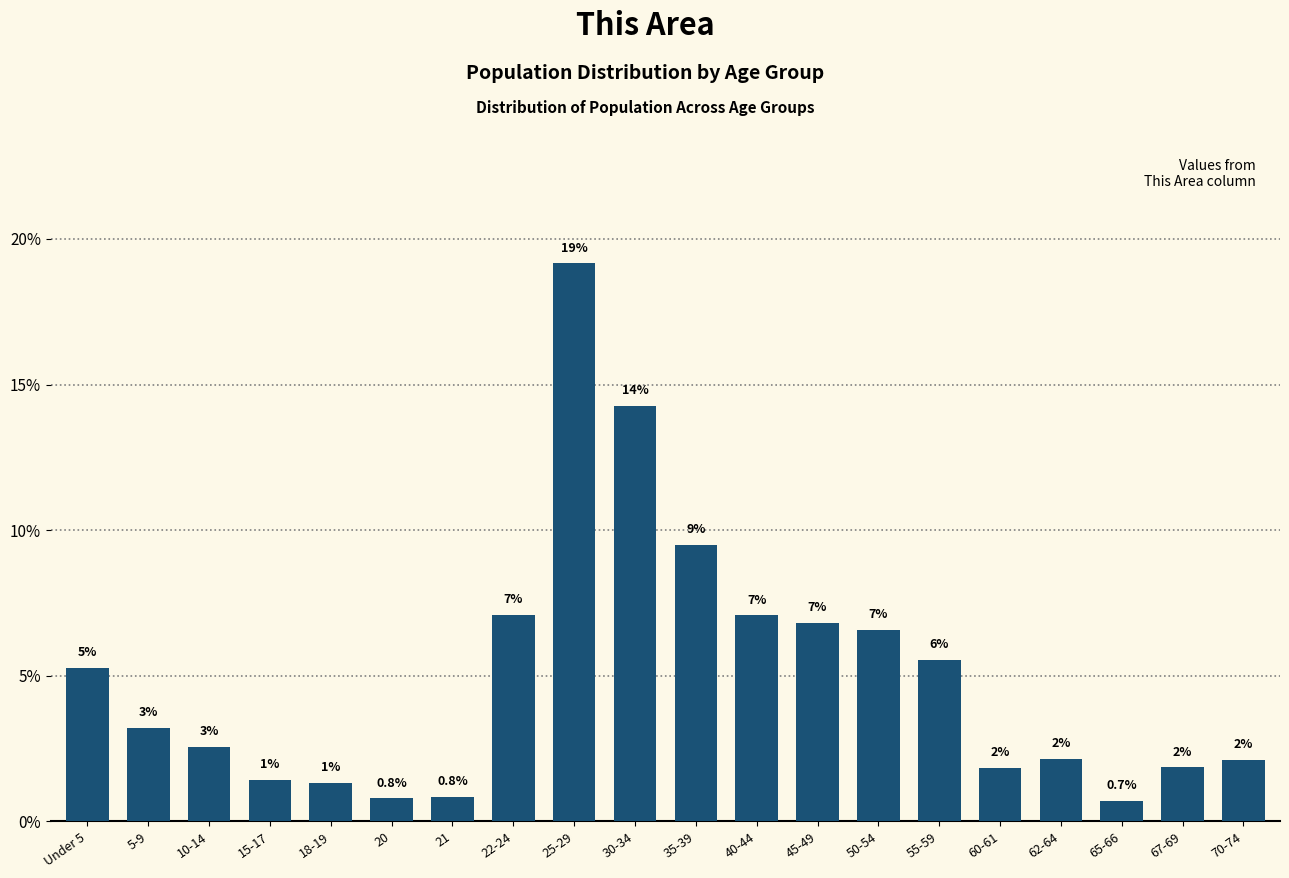

Does the chart contain any negative values?

No